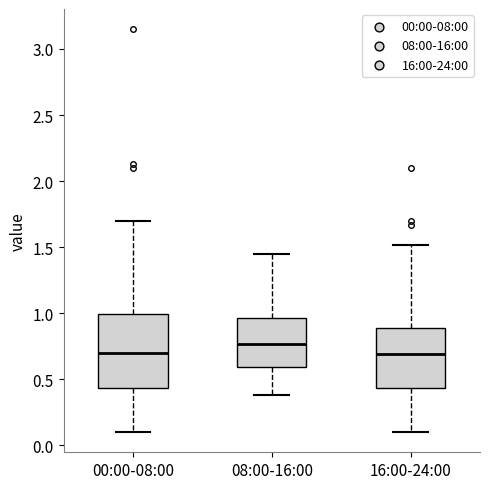

Reading left to right, read every box against the y-axis: the position of its median line, the range the box covers, and the ends of its whiskers. The values are not printed on the chart, so give them approximately, as read against the axis.

00:00-08:00: median 0.70, box 0.45 to 1.00, whiskers 0.10 to 1.70
08:00-16:00: median 0.75, box 0.60 to 0.95, whiskers 0.40 to 1.45
16:00-24:00: median 0.70, box 0.45 to 0.90, whiskers 0.10 to 1.50